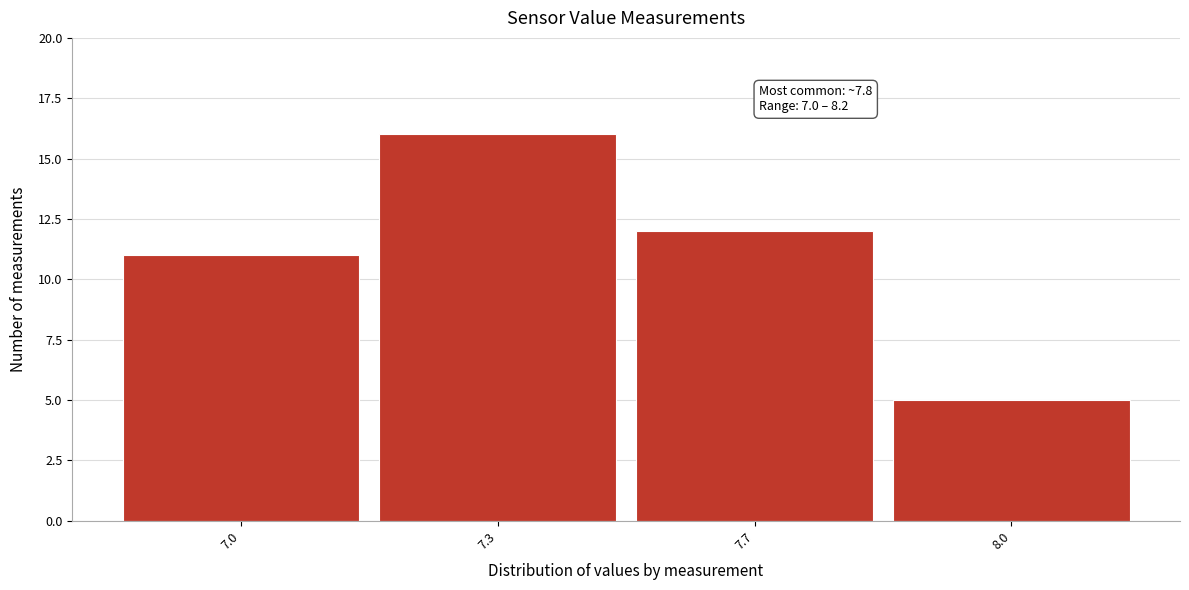

Reading right to left, what are all the values shown in this chart?

8.0=5	7.7=12	7.3=16	7.0=11